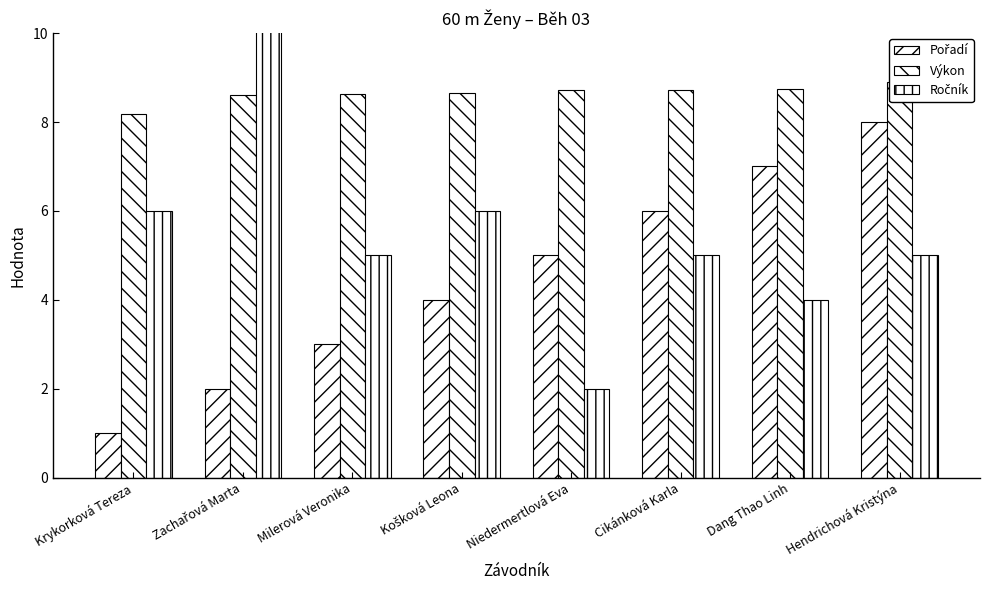

Which series has the largest total across all categories?

Ročník